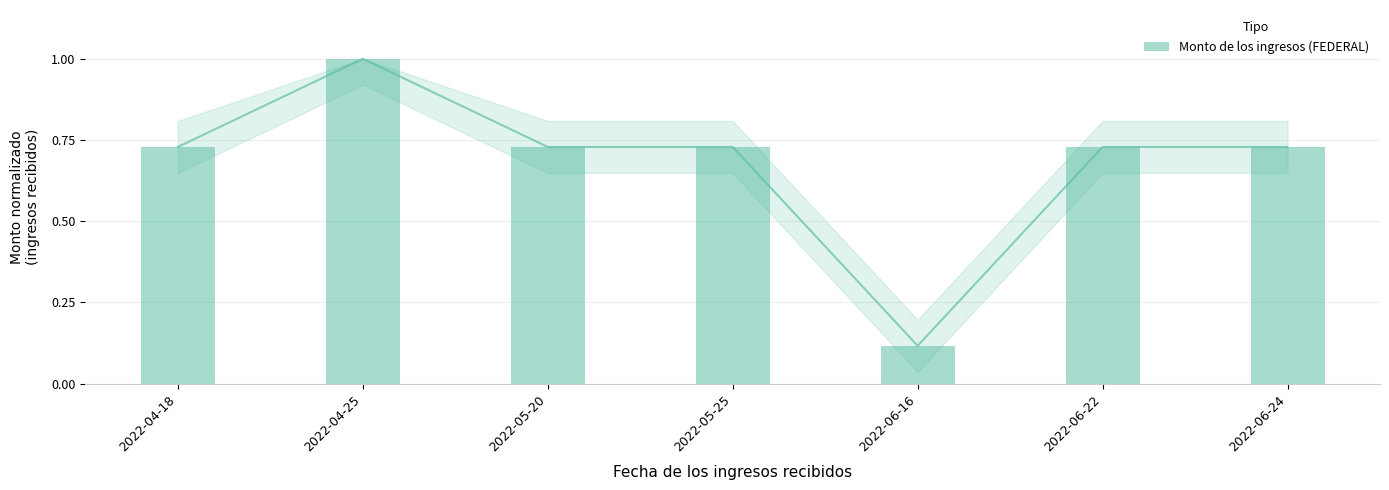

Which has a higher value, 2022-06-16 or 2022-05-20?

2022-05-20